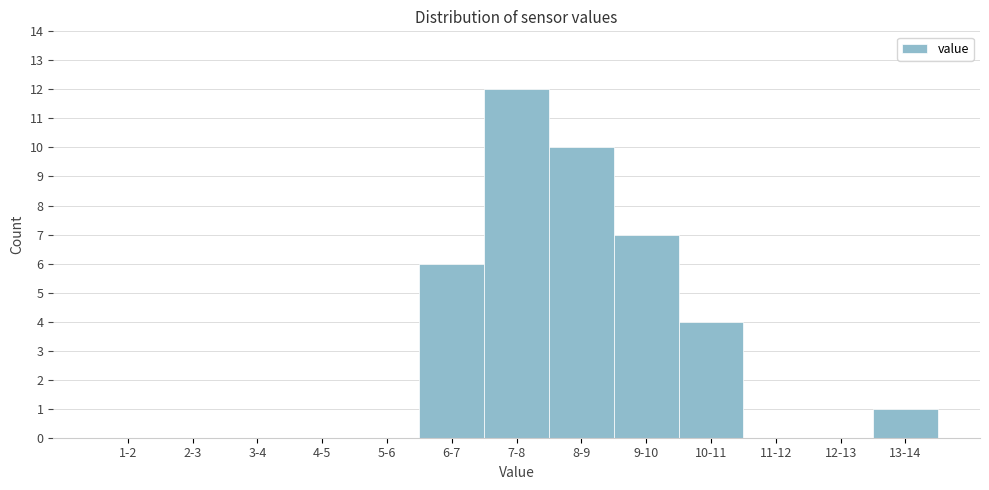

Reading left to right, what are all the values shown in this chart?

1-2=0	2-3=0	3-4=0	4-5=0	5-6=0	6-7=6	7-8=12	8-9=10	9-10=7	10-11=4	11-12=0	12-13=0	13-14=1